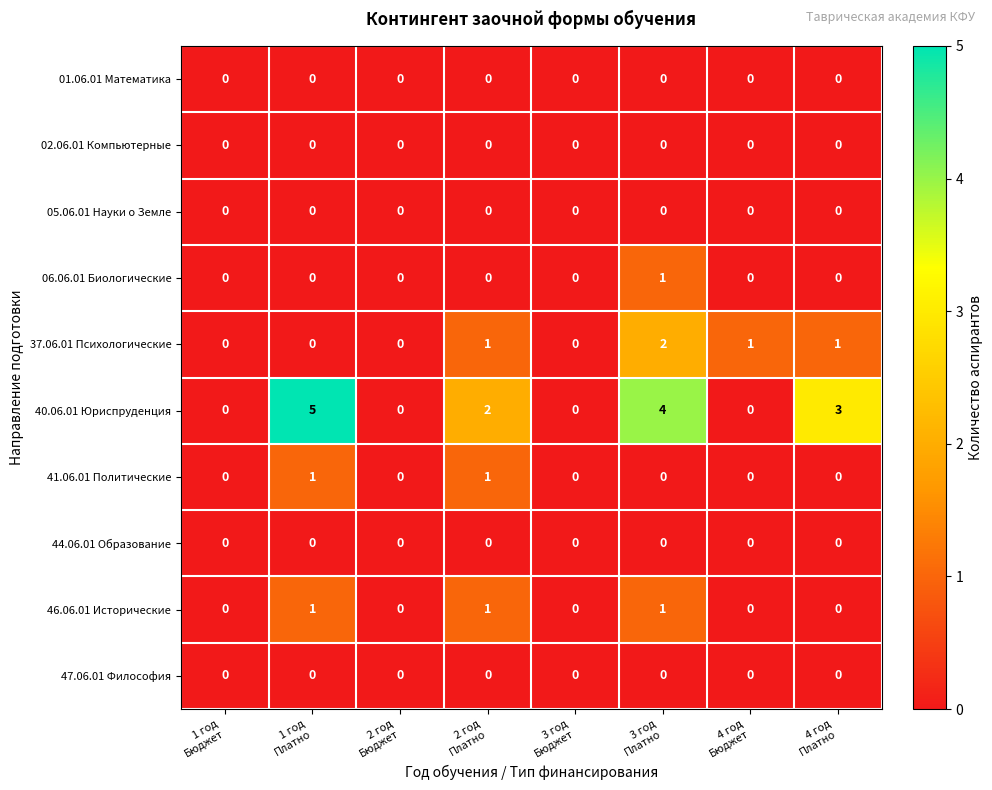

What is the sum of all 40.06.01 Юриспруденция values?

14